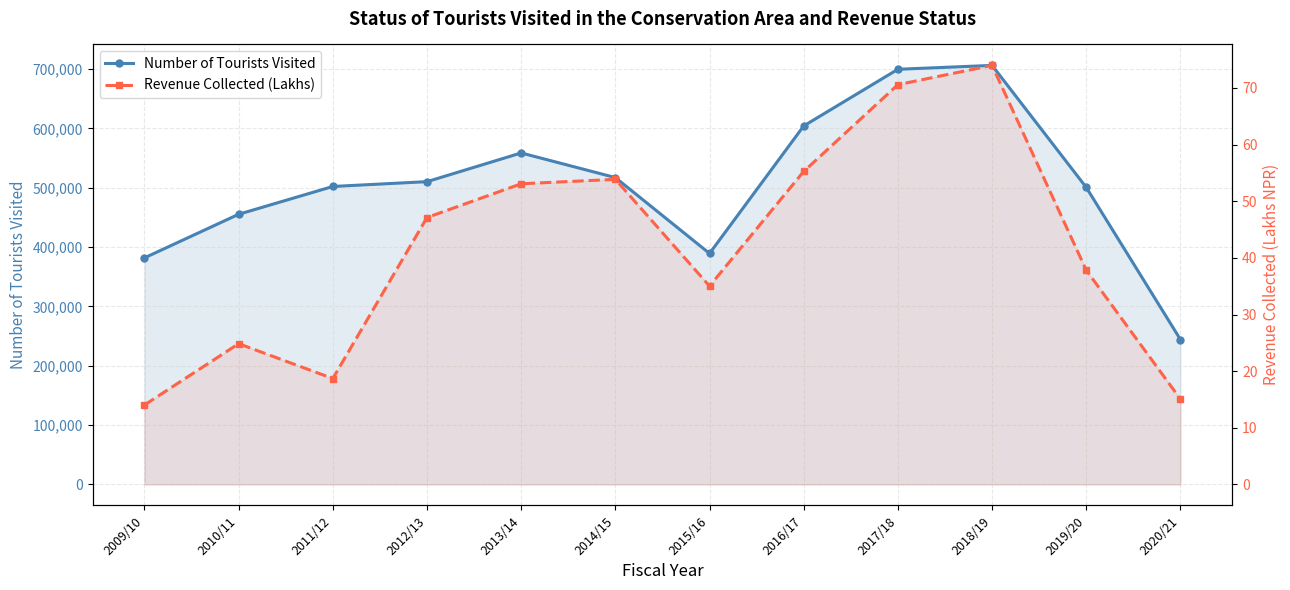

At which label is Revenue Collected (Lakhs) closest to 44?

2012/13